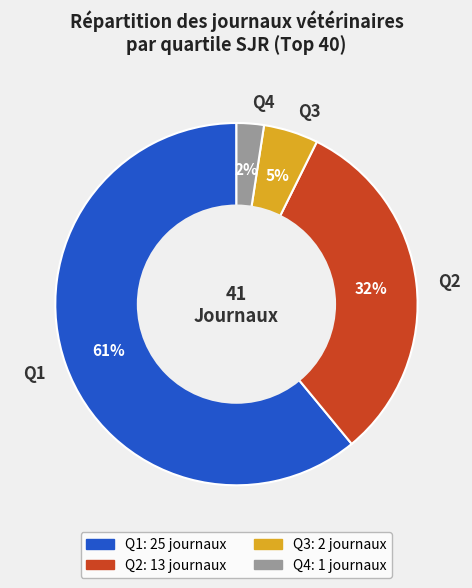

Is there a majority slice in this chart?

Yes